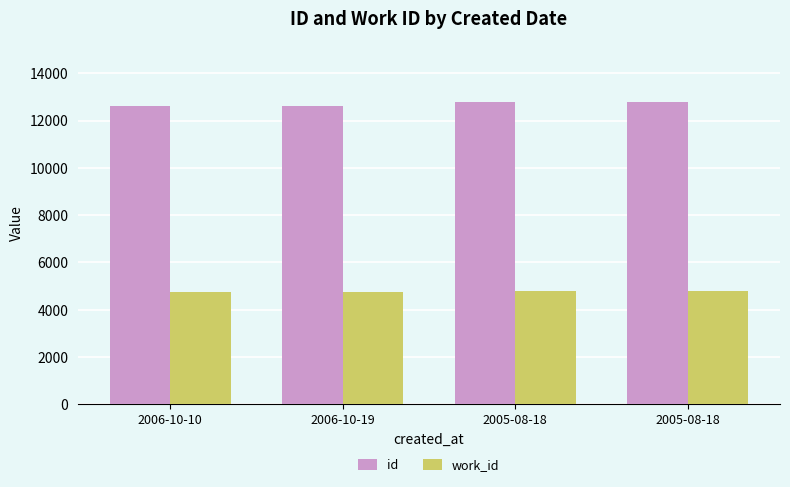

How many categories are shown in the chart?

4